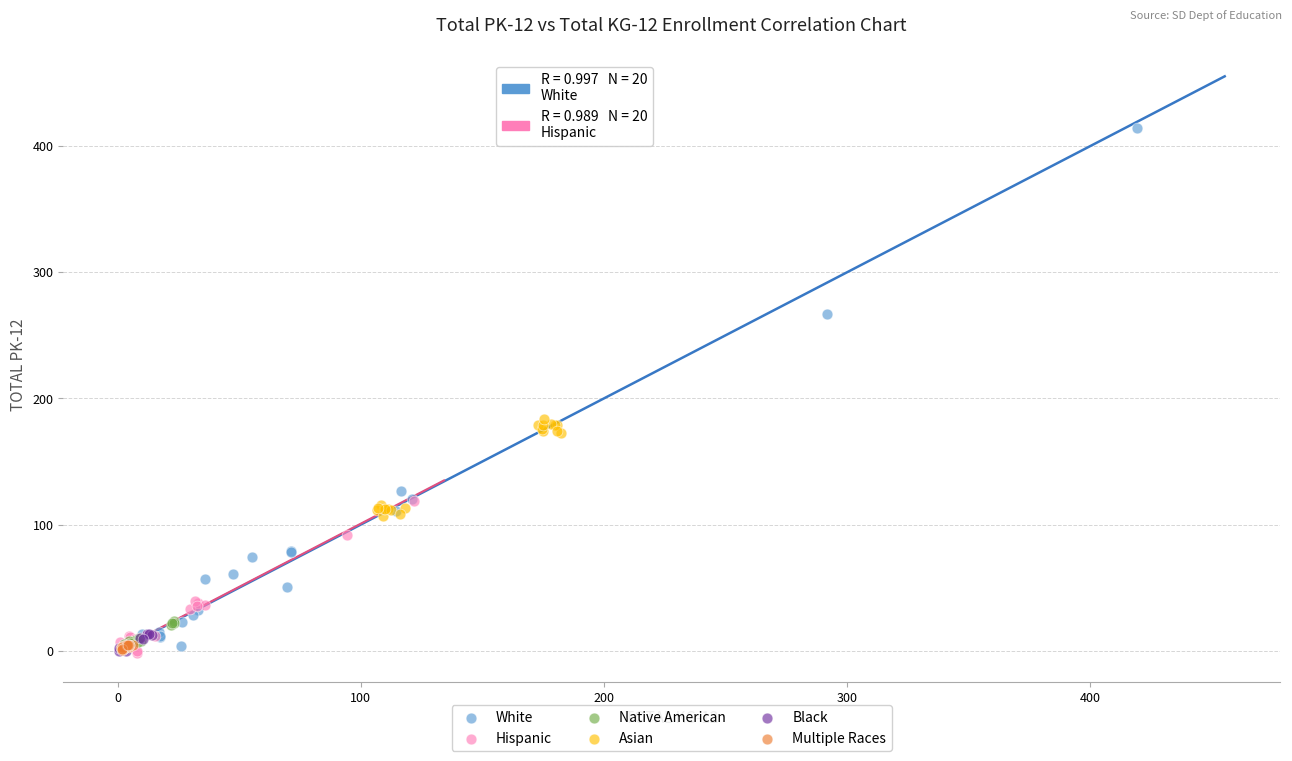

Which series reaches the maximum Y coordinate?

White